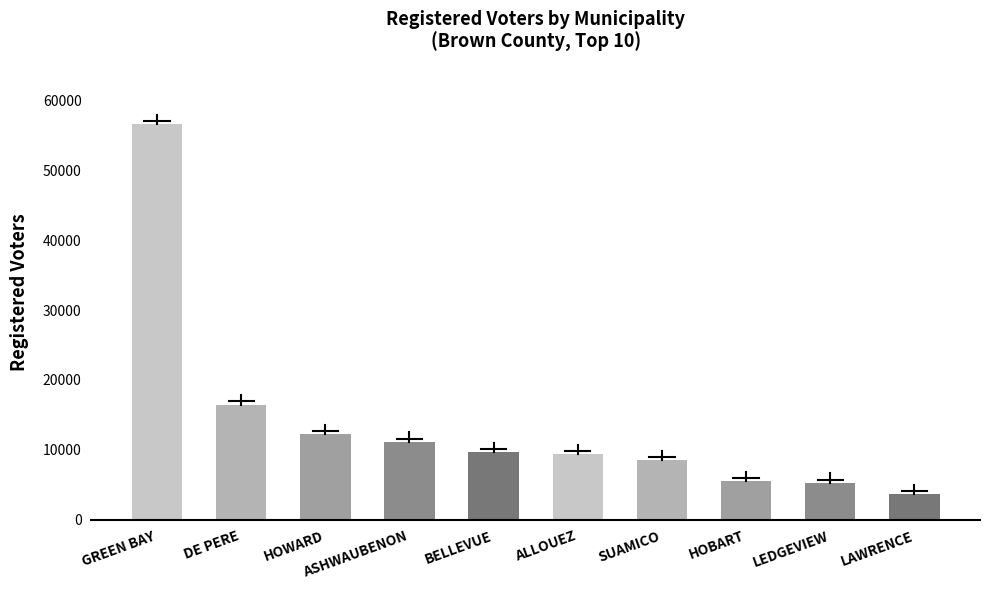

What is the label of the 6th bar from the right?

BELLEVUE